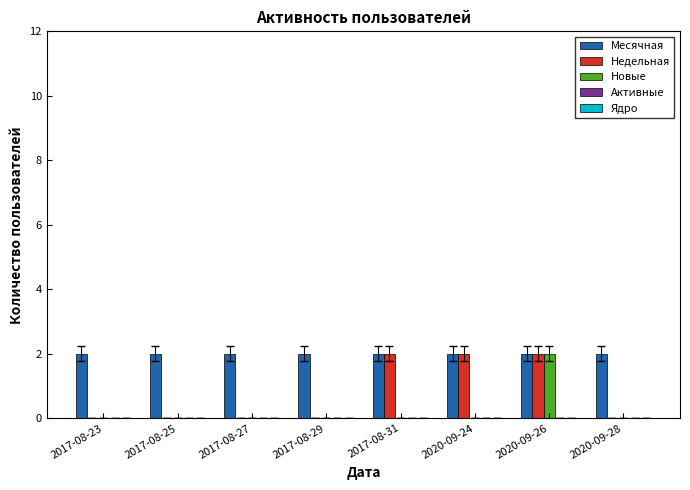

What is the sum of all Месячная values?

16